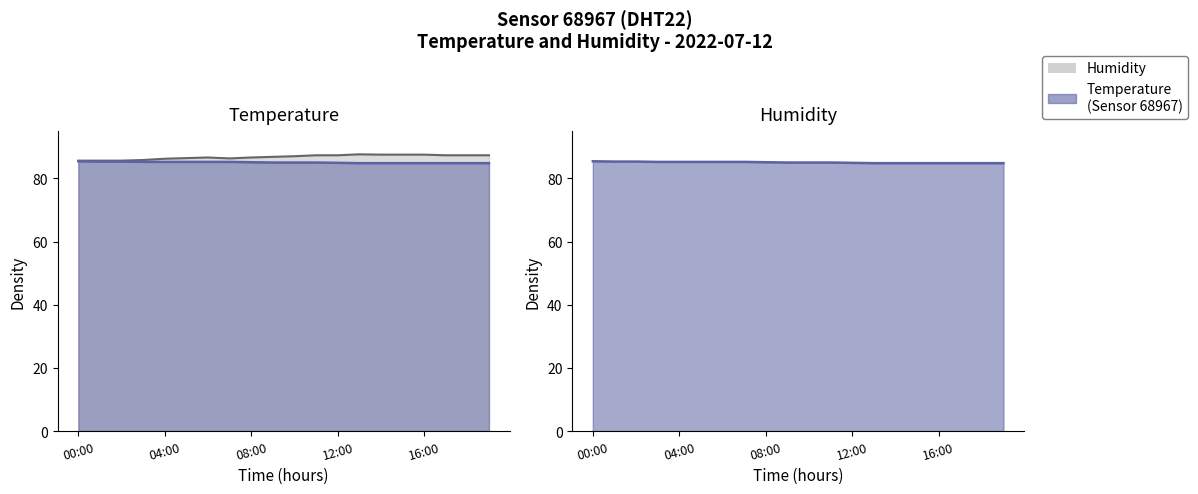

Is it true that temperature equals 116.6 at 18:00?

False